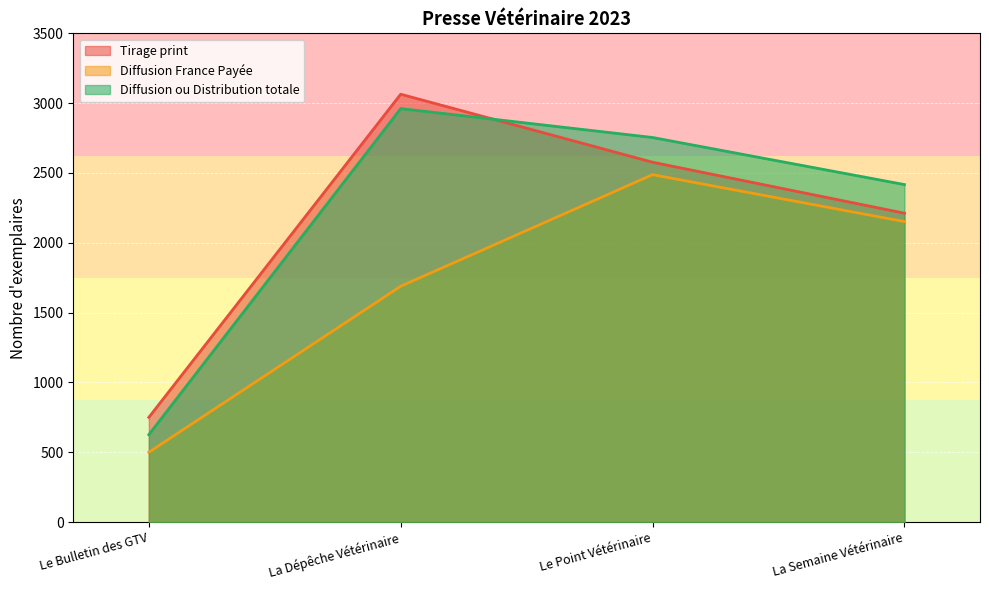

Between Le Point Vétérinaire and La Semaine Vétérinaire, which series saw the biggest shift?

Tirage print